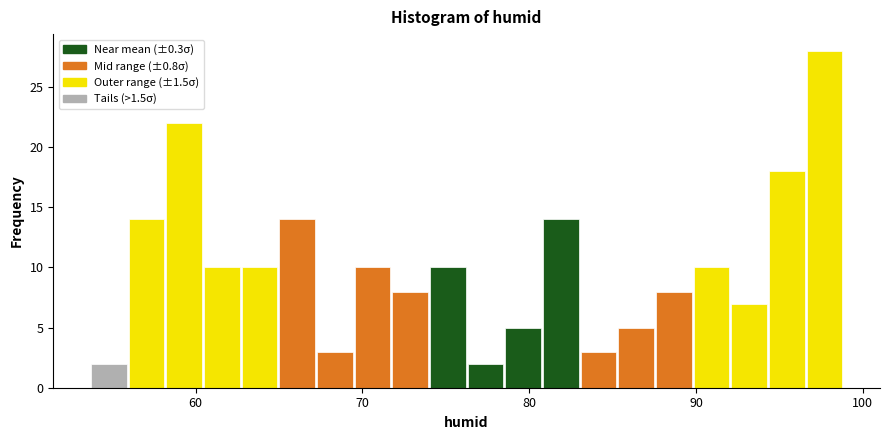

Around what value on the x-axis is the tallest bar? Give the approximate position of its centre, as read against the axis.

98